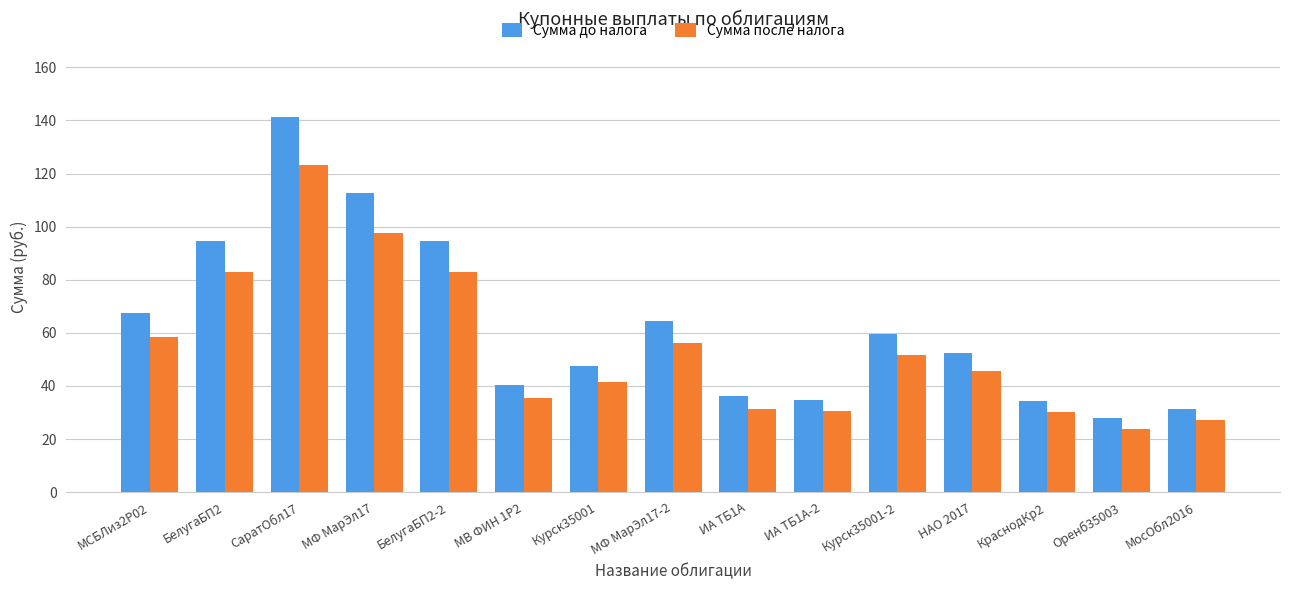

What is the sum of all Сумма до налога values?

939.4